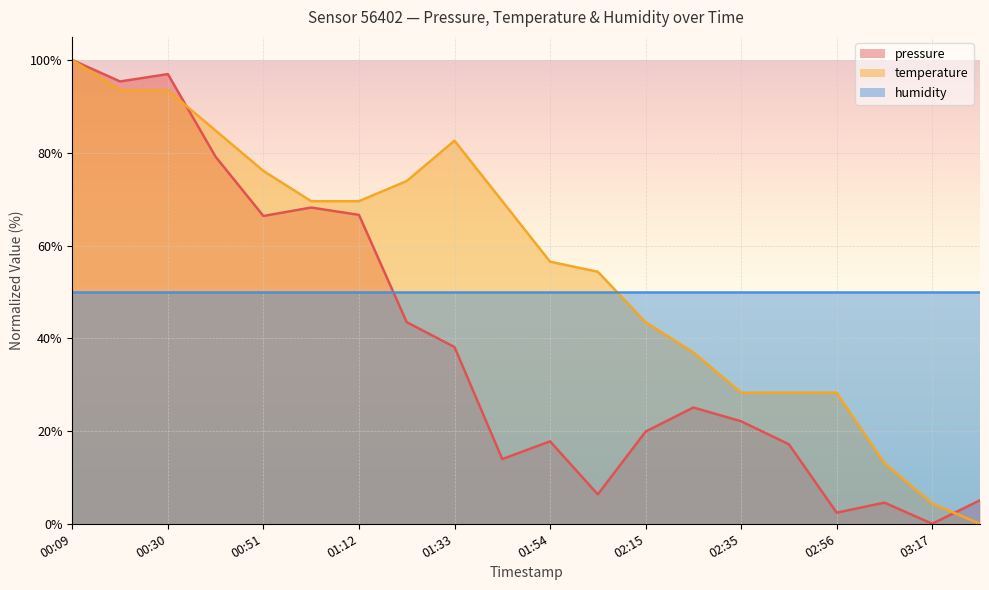

True or false: pressure and temperature intersect in this chart.

True